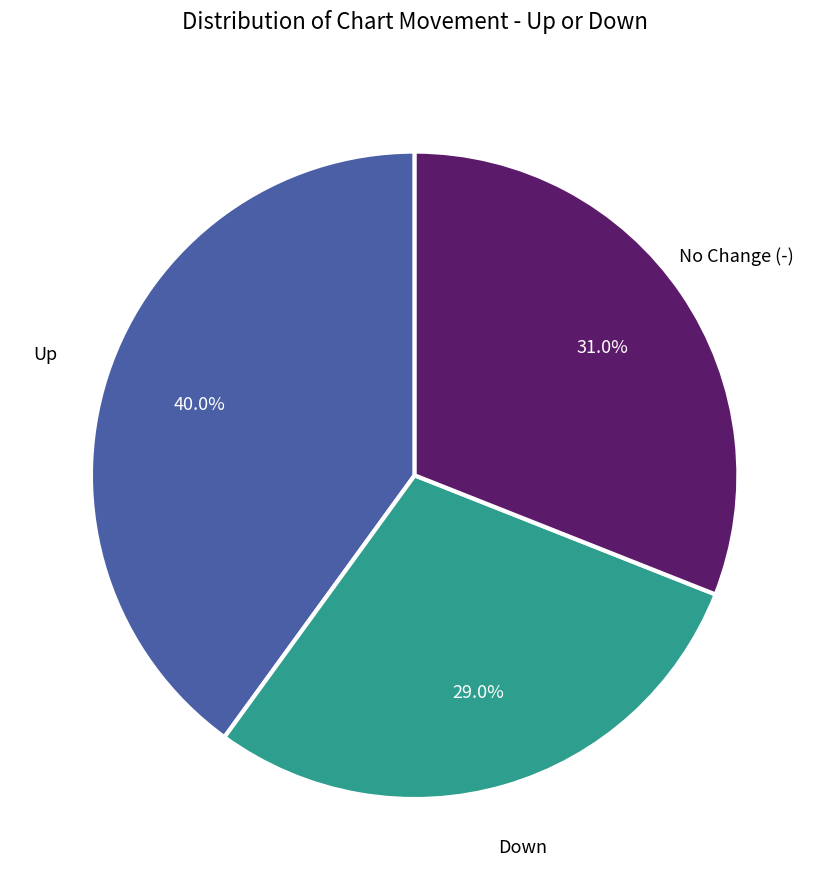

Is there any slice that represents more than half of the pie?

No